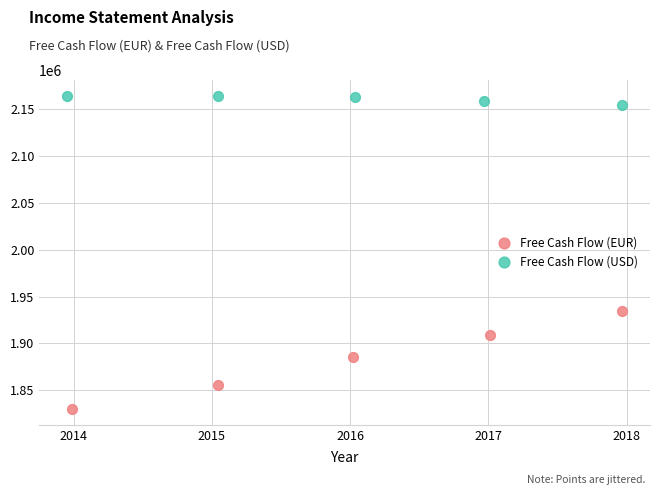

Which series contains the highest Y value?

Free Cash Flow (USD)